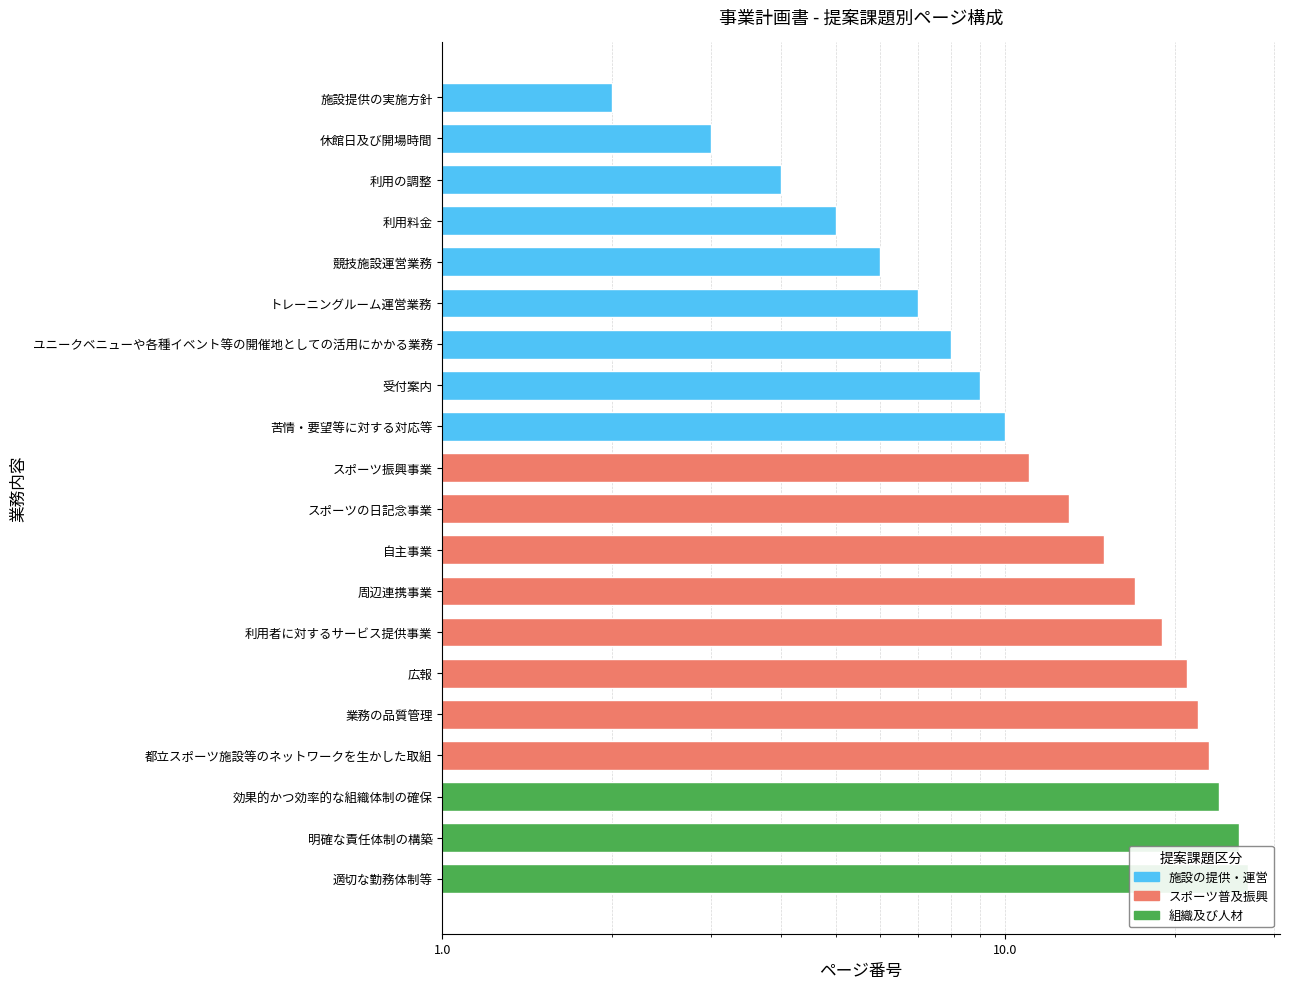

What is the difference between the maximum and second lowest values?

24